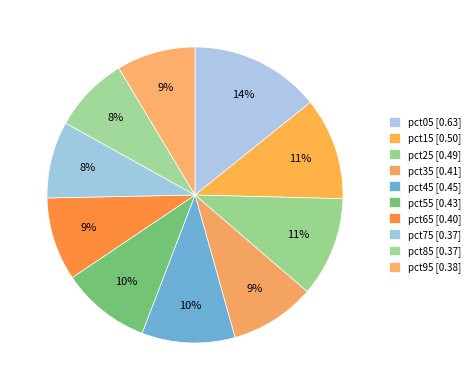

What percentage is the pct35 slice, to the nearest percent?

9%